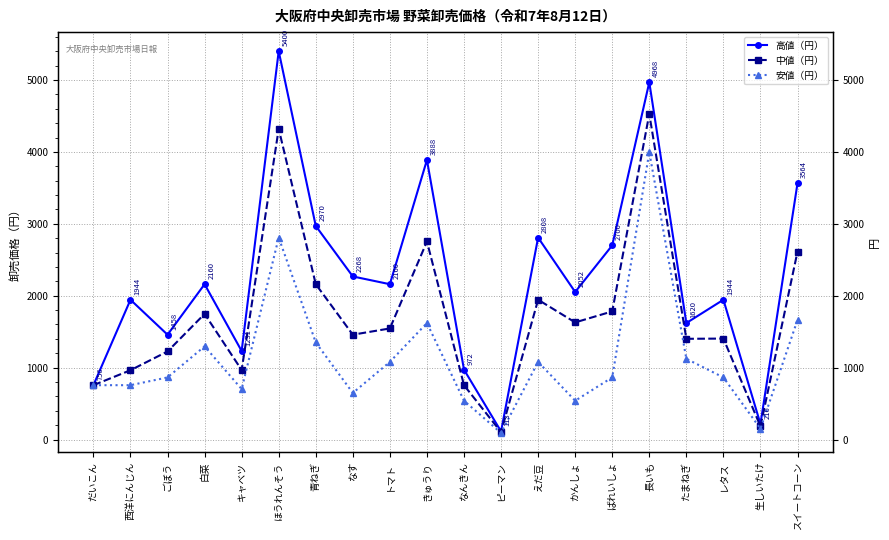

What is the average value of the 中値（円） series?

1712